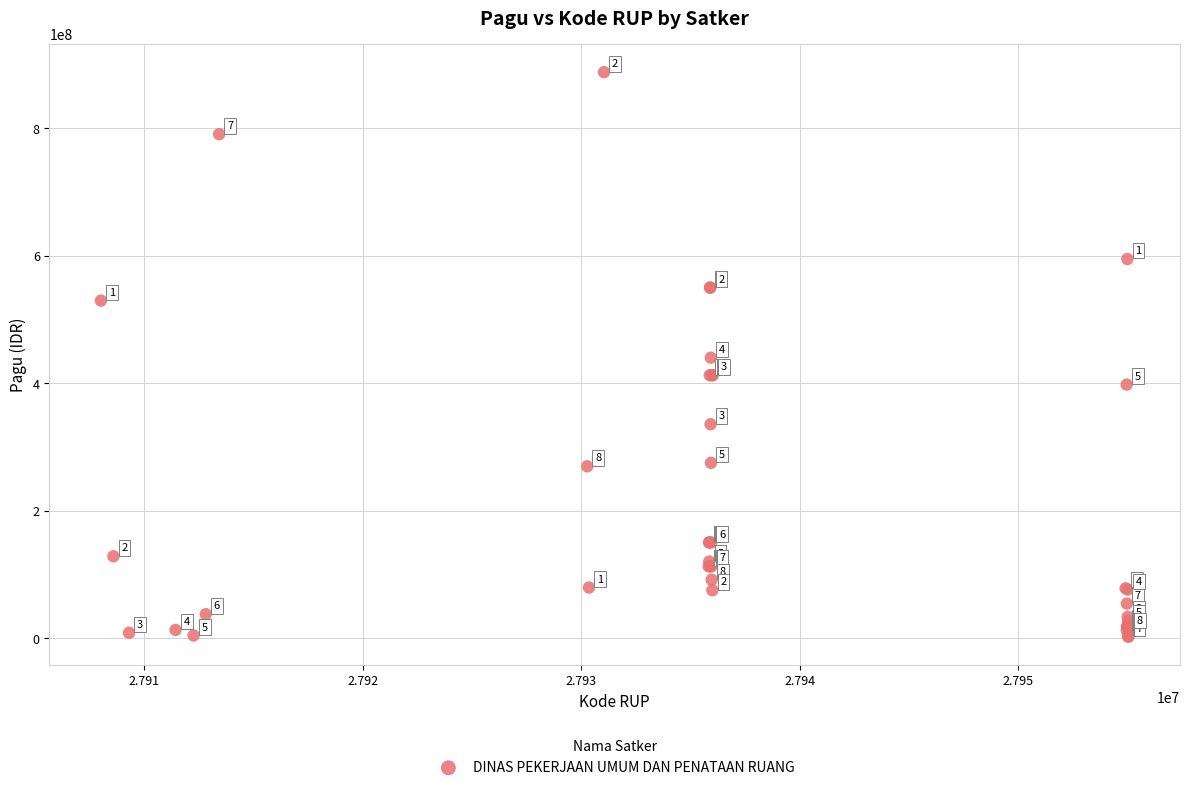

What Y value in the scatter plot is closest to 445119600?

440000000